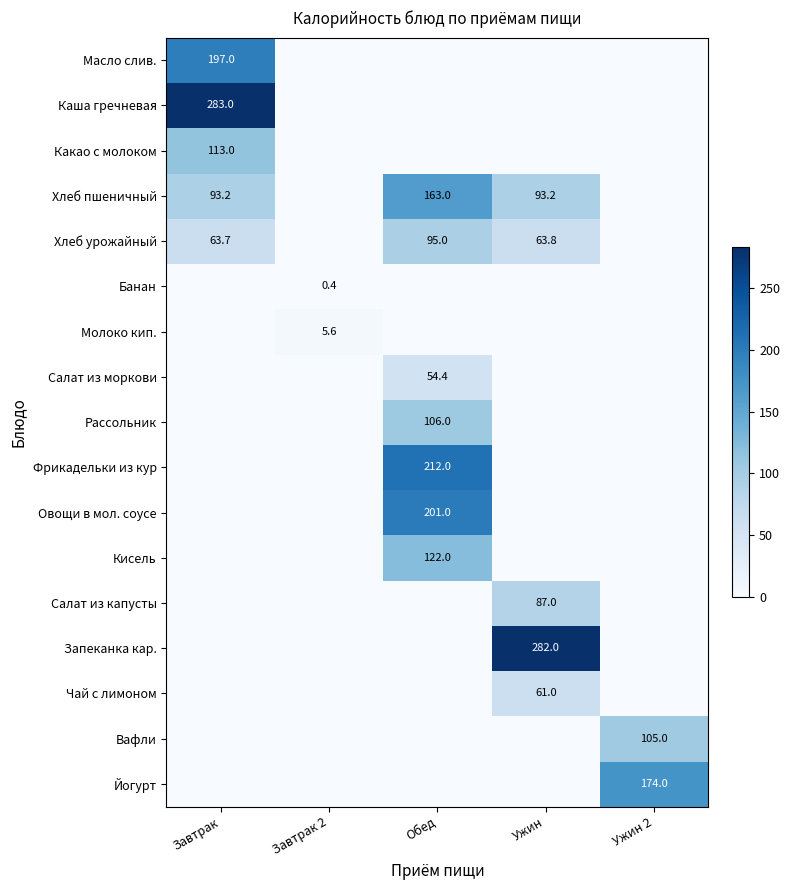

True or false: Салат из моркови has a value of 74.9 at Обед.

False